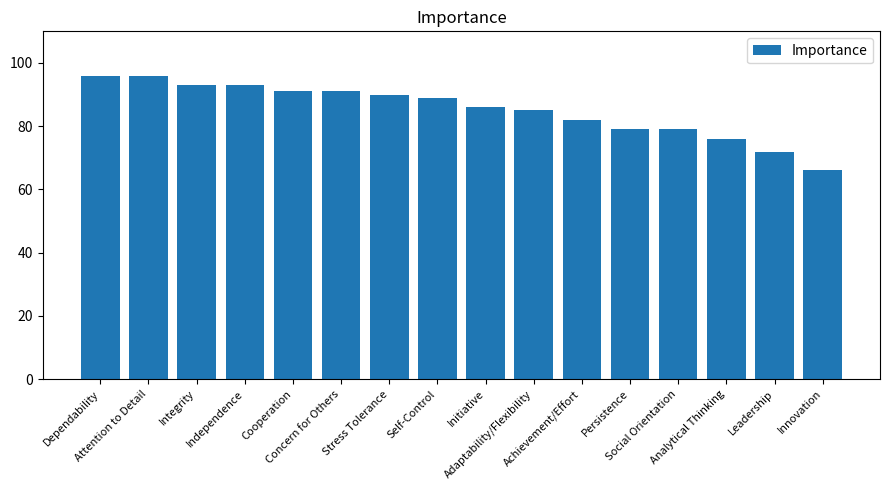

How many bars are there in total?

16